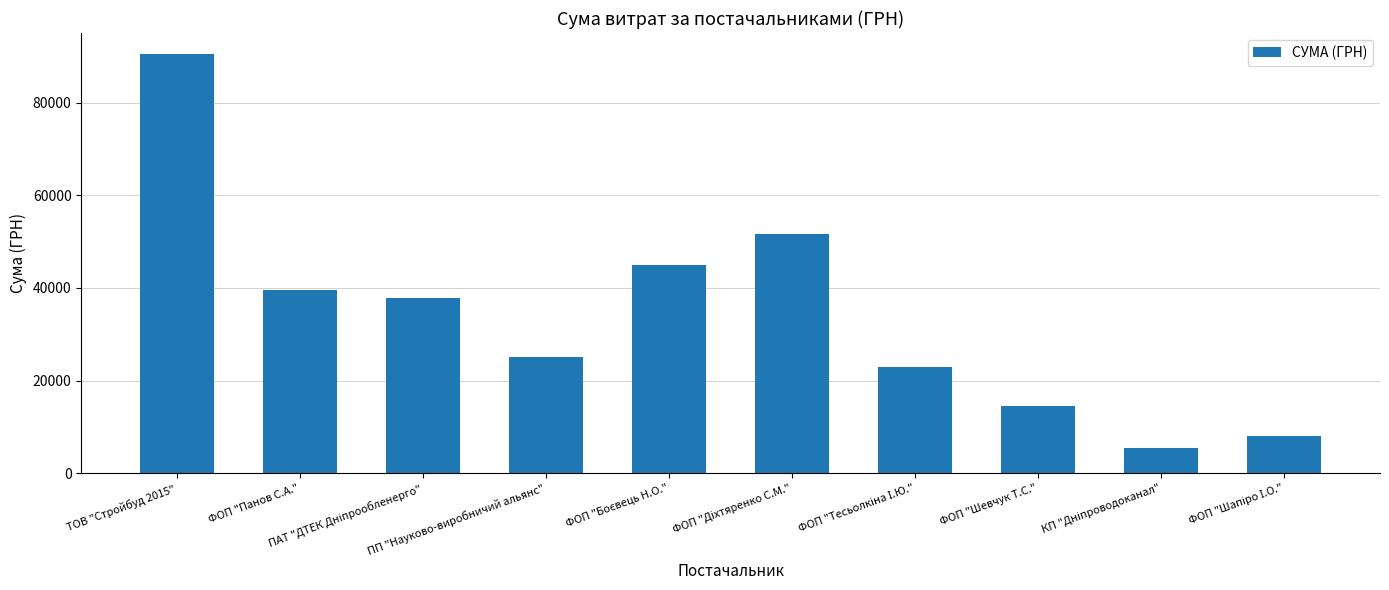

What is the smallest value displayed?

5401.6